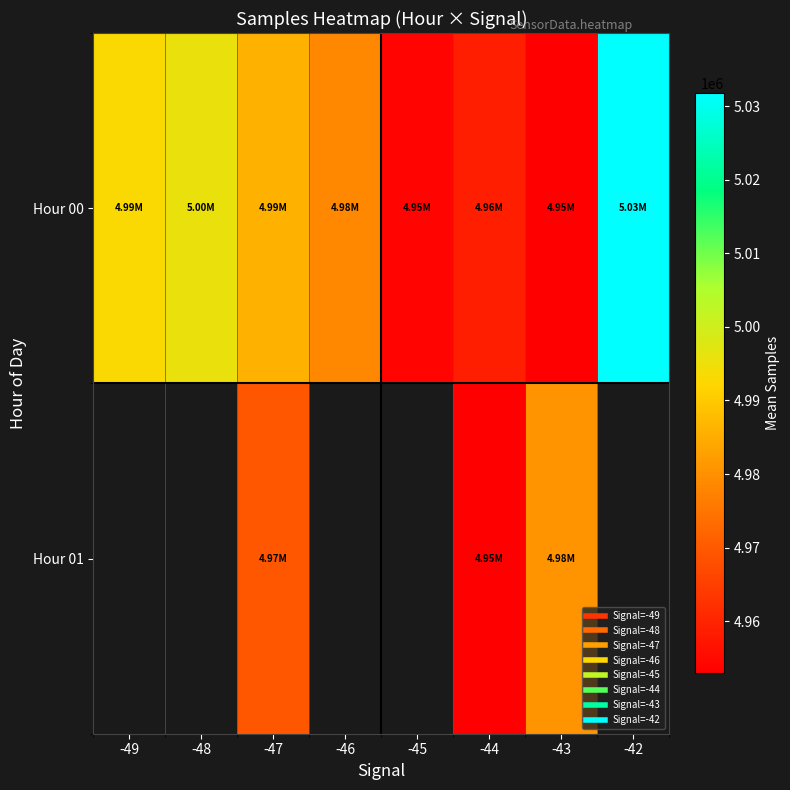

Between -48 and -46, which is larger?

-48